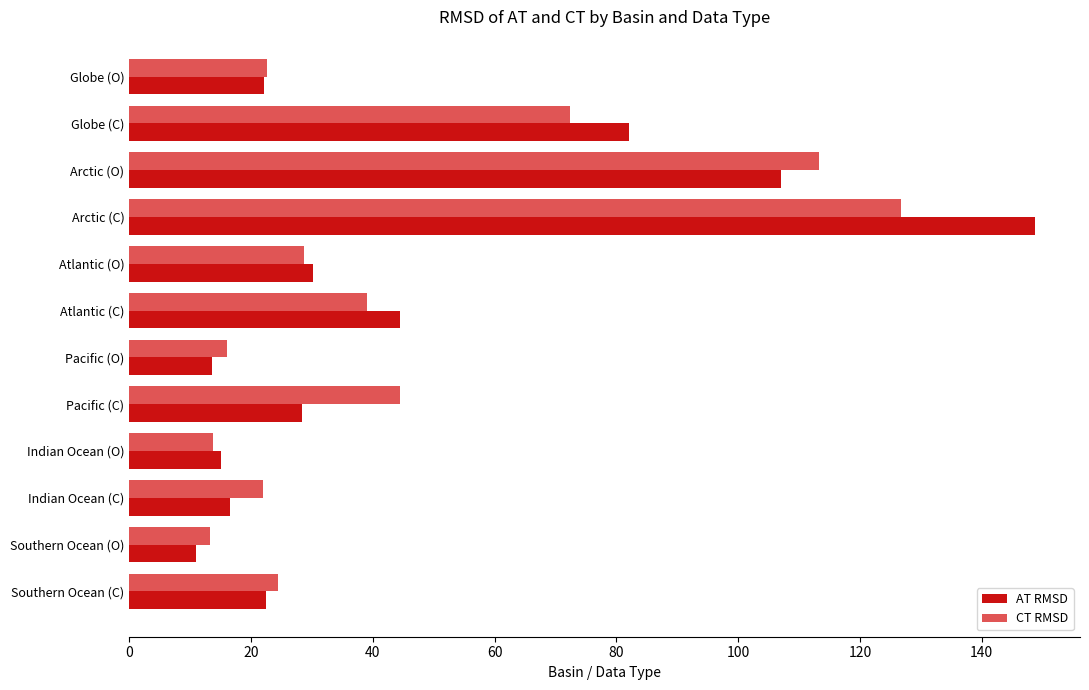

What is the greatest value displayed?

148.7